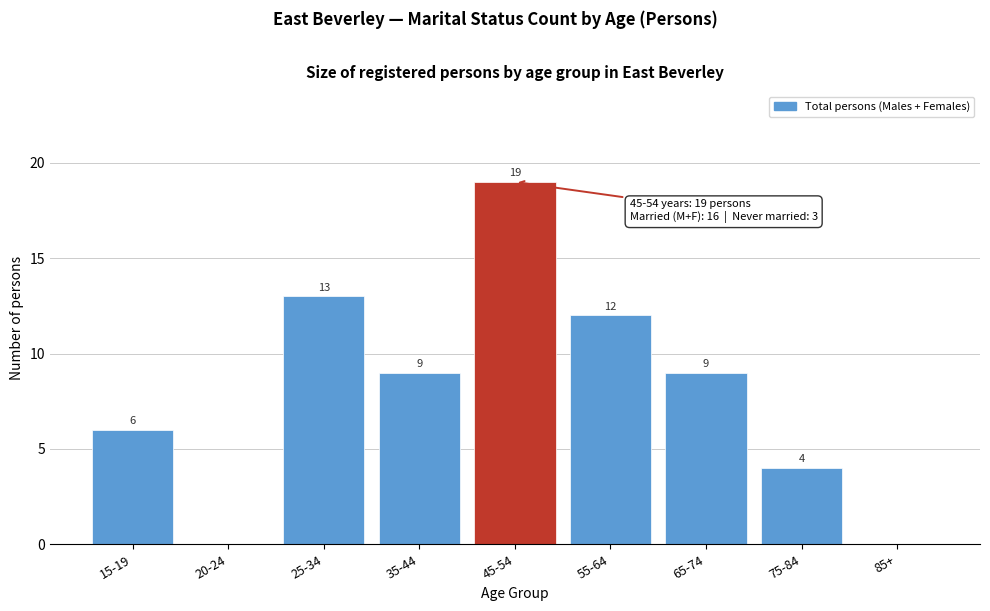

Reading left to right, extract all data points from this chart.

15-19=6	20-24=0	25-34=13	35-44=9	45-54=19	55-64=12	65-74=9	75-84=4	85+=0